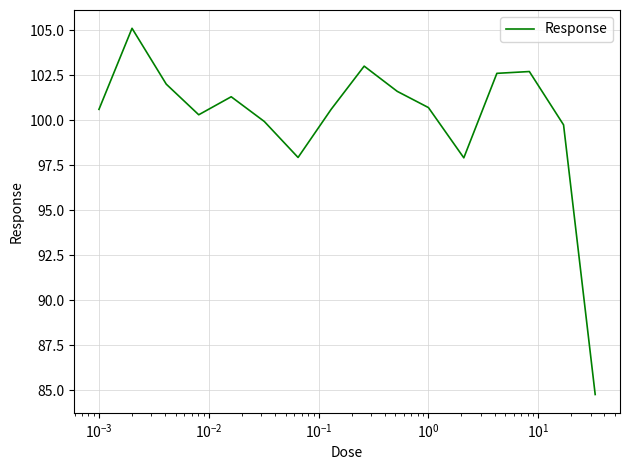

What is the maximum value shown in the chart?

105.1